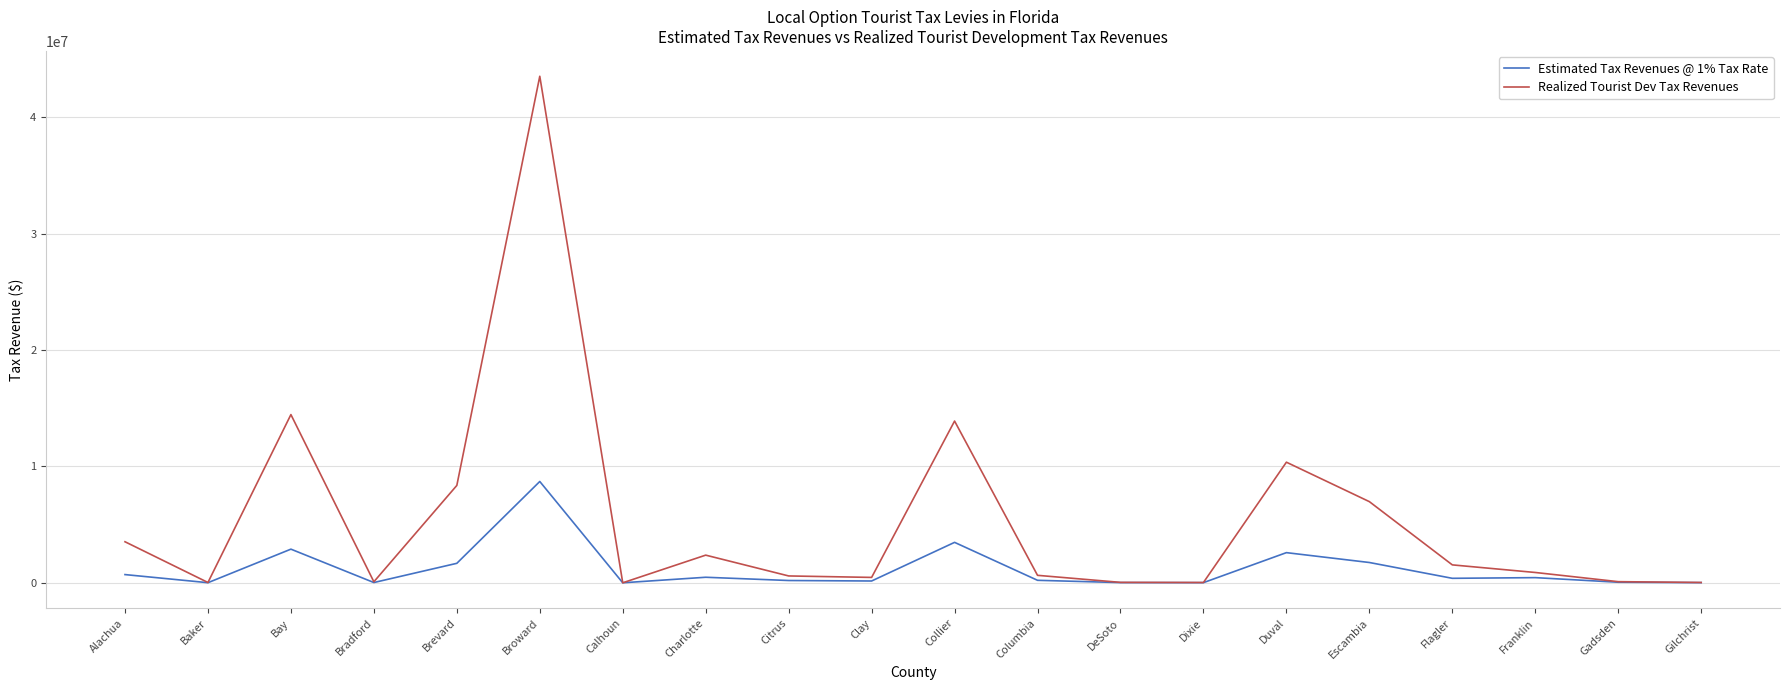

Which category has the highest value across all series?

Broward